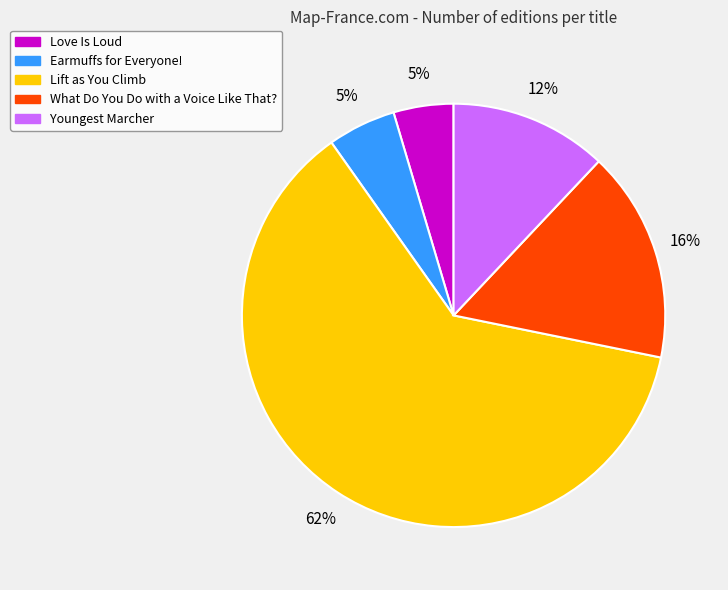

Is the sum of Love Is Loud and Lift as You Climb greater than half?

Yes